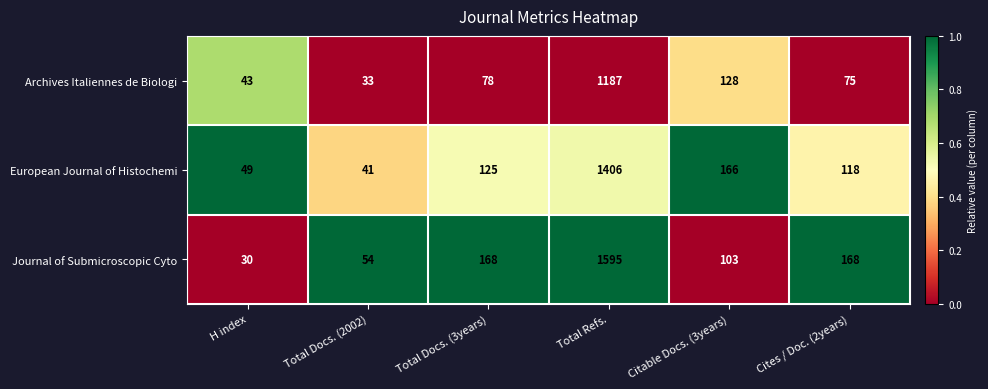

What is the average value of the European Journal of Histochemi series?

318